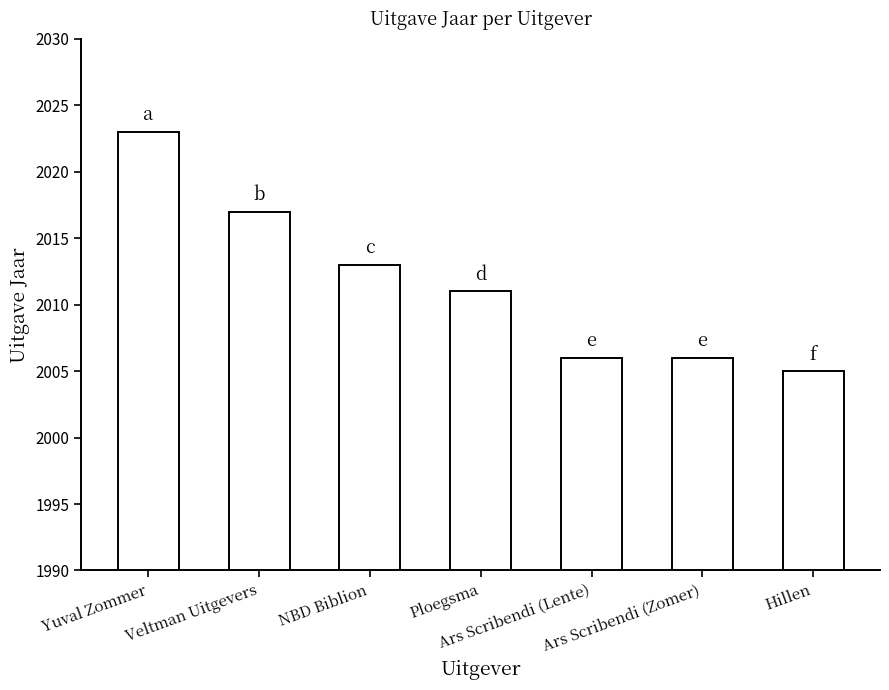

What is the value of the 3rd bar from the left?

2013